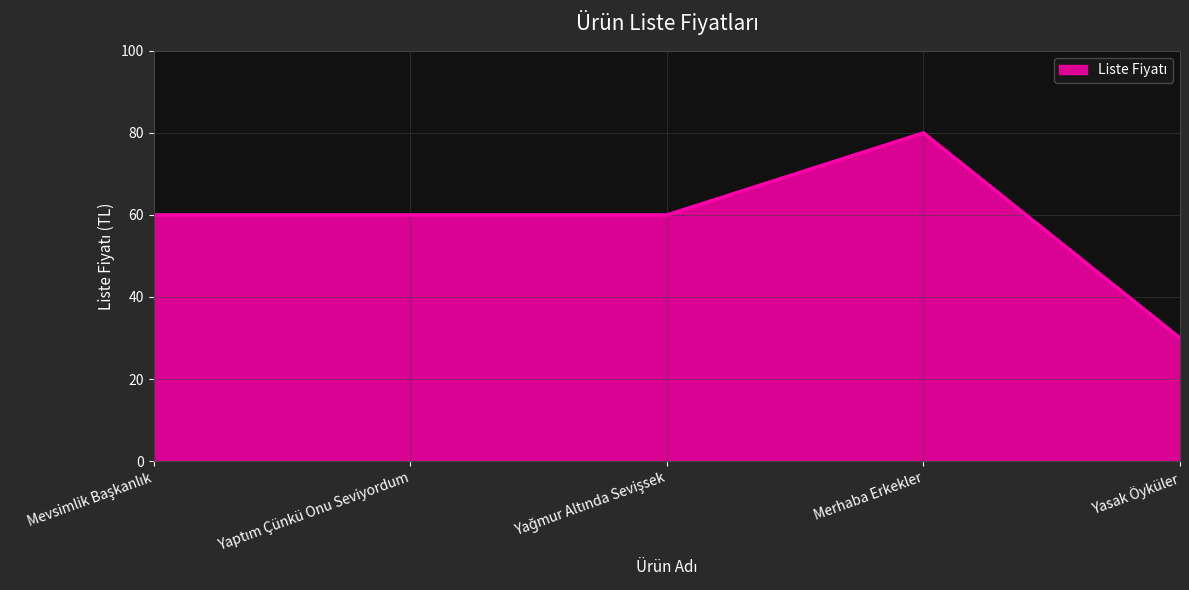

How many lines are shown in the chart?

1